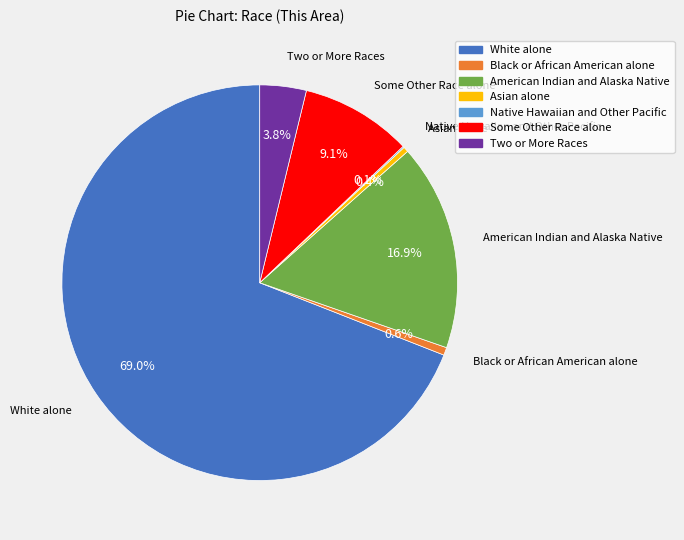

Is there a majority slice in this chart?

Yes